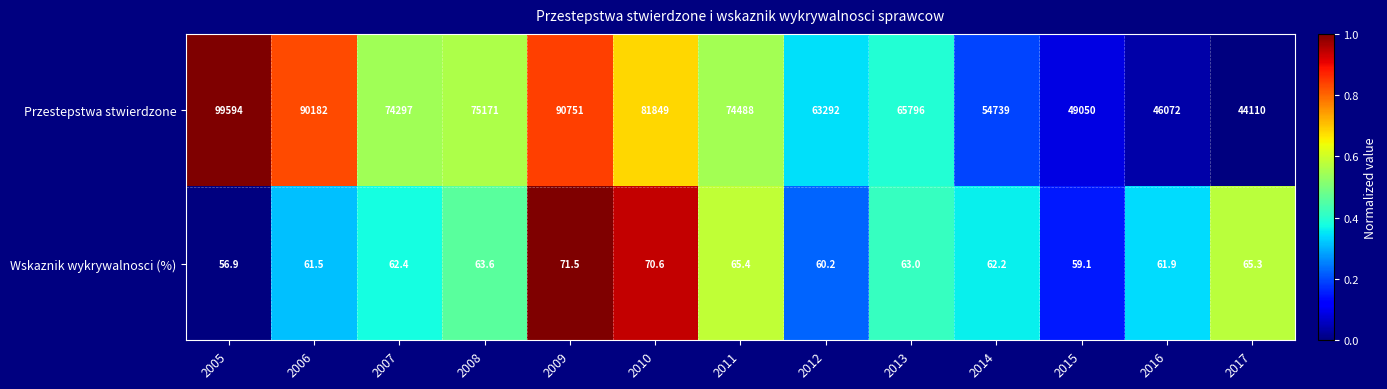

What is the total value across all series at 2009?

90822.5